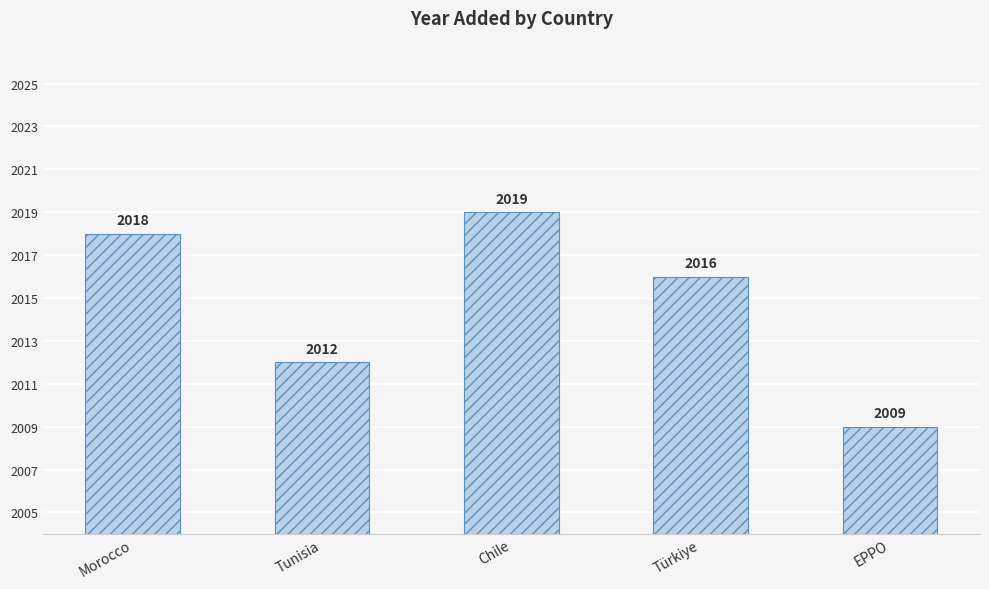

Rank the categories by value from highest to lowest.

Chile, Morocco, Türkiye, Tunisia, EPPO